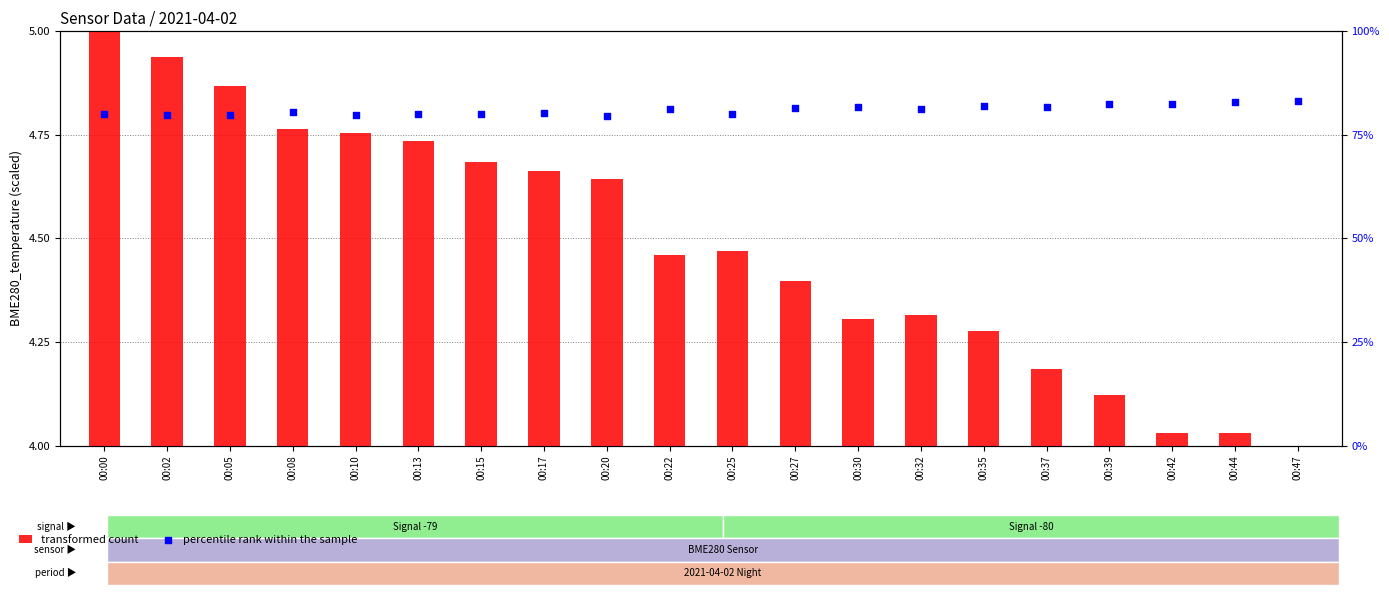

Which series has the largest Y range (max minus min)?

percentile rank within the sample